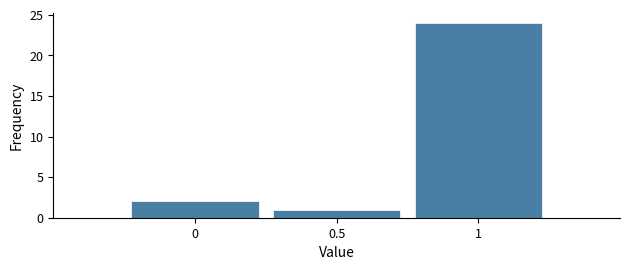

Which range on the x-axis has the tallest bar?

0.75 to 1.25